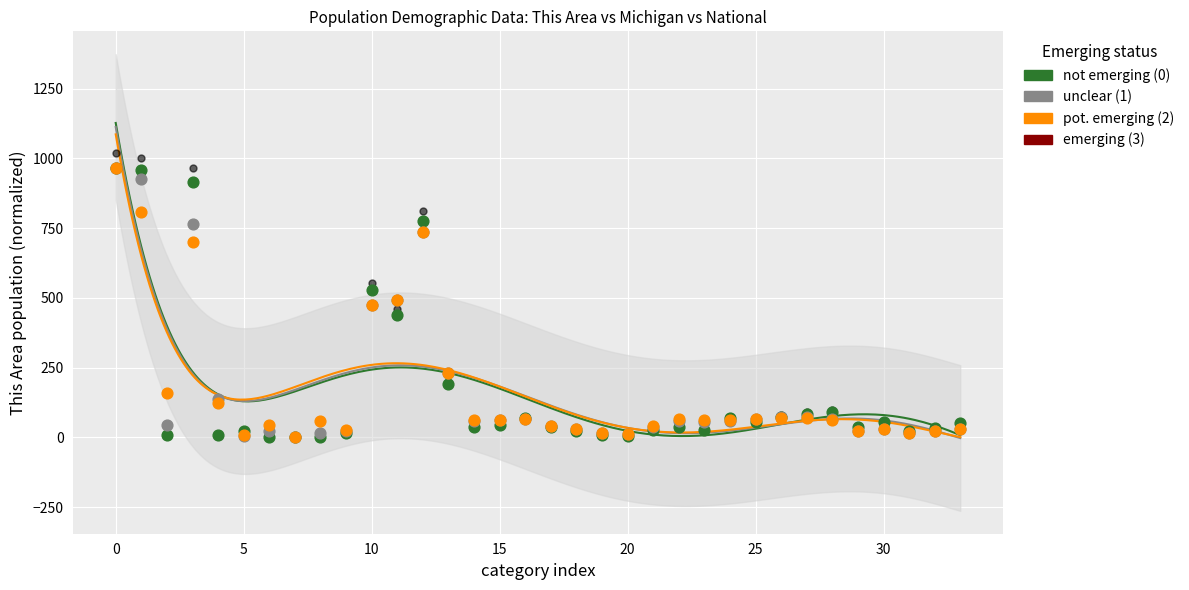

Which series contains the highest Y value?

emerging (3)